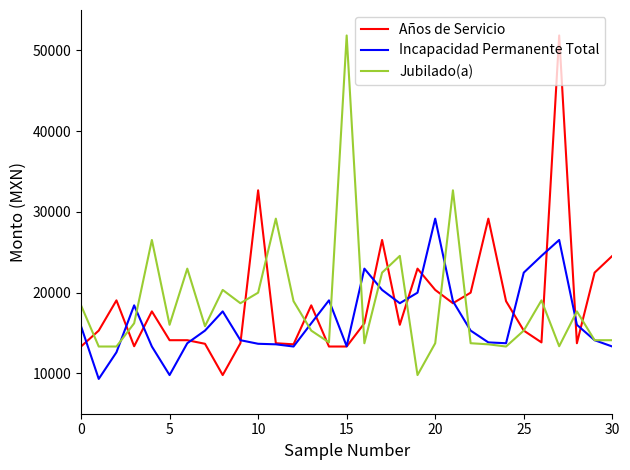

What is the minimum value for Incapacidad Permanente Total?

9310.8